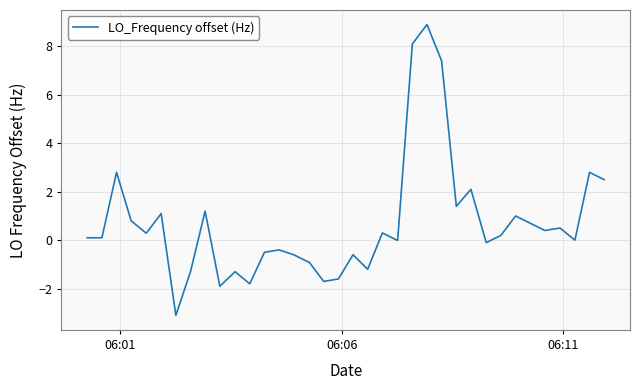

What is the minimum value shown in the chart?

-3.1